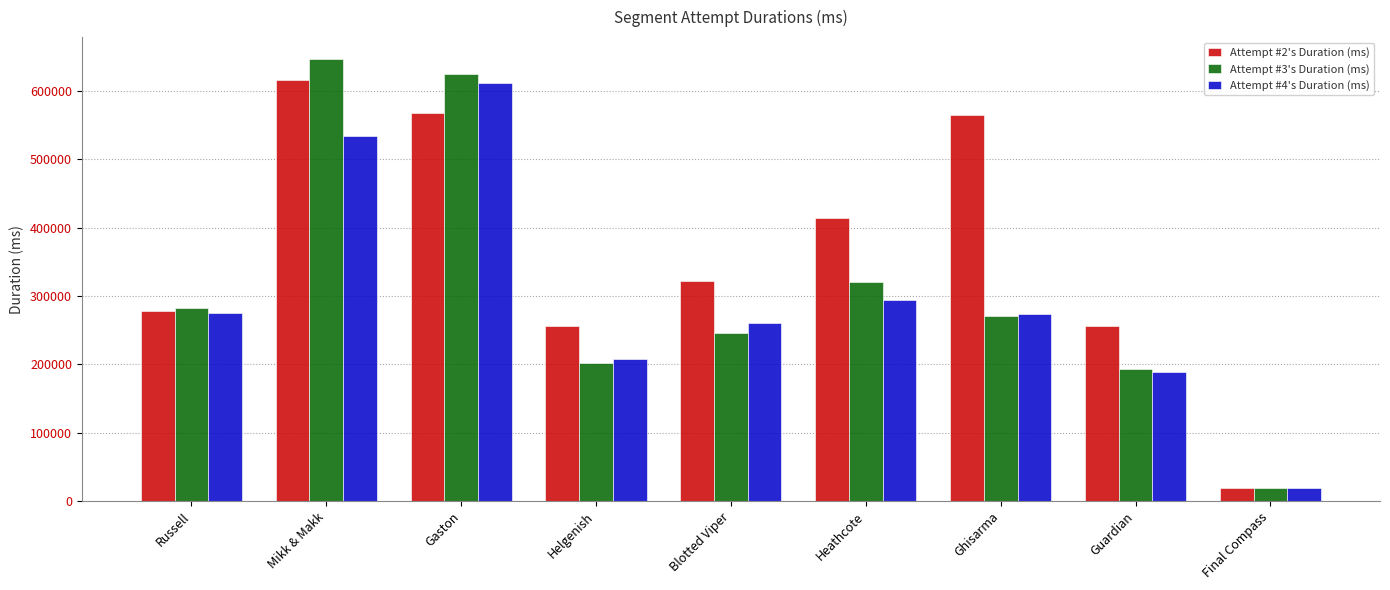

What is the maximum value for Attempt #2's Duration (ms)?

615855